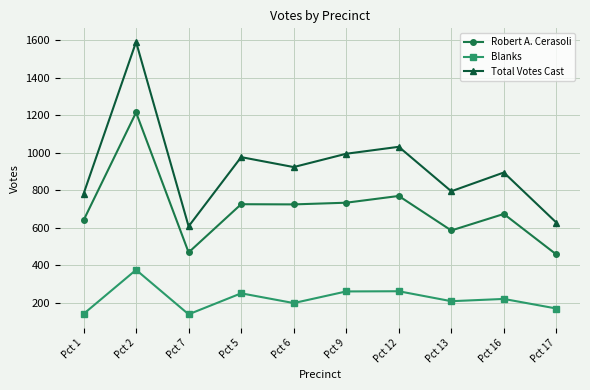

What is the difference between the highest and lowest values at Pct 6?

725